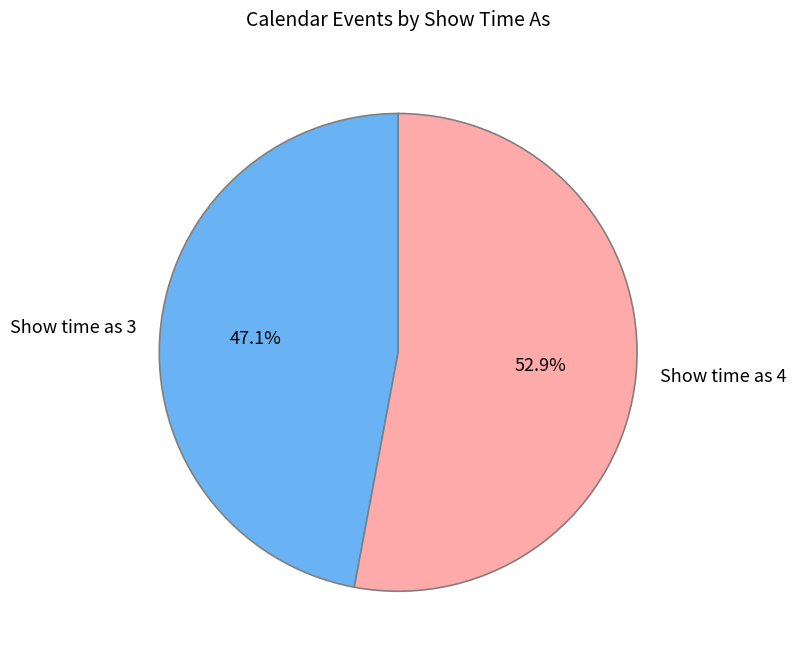

Which category accounts for the majority?

Show time as 4